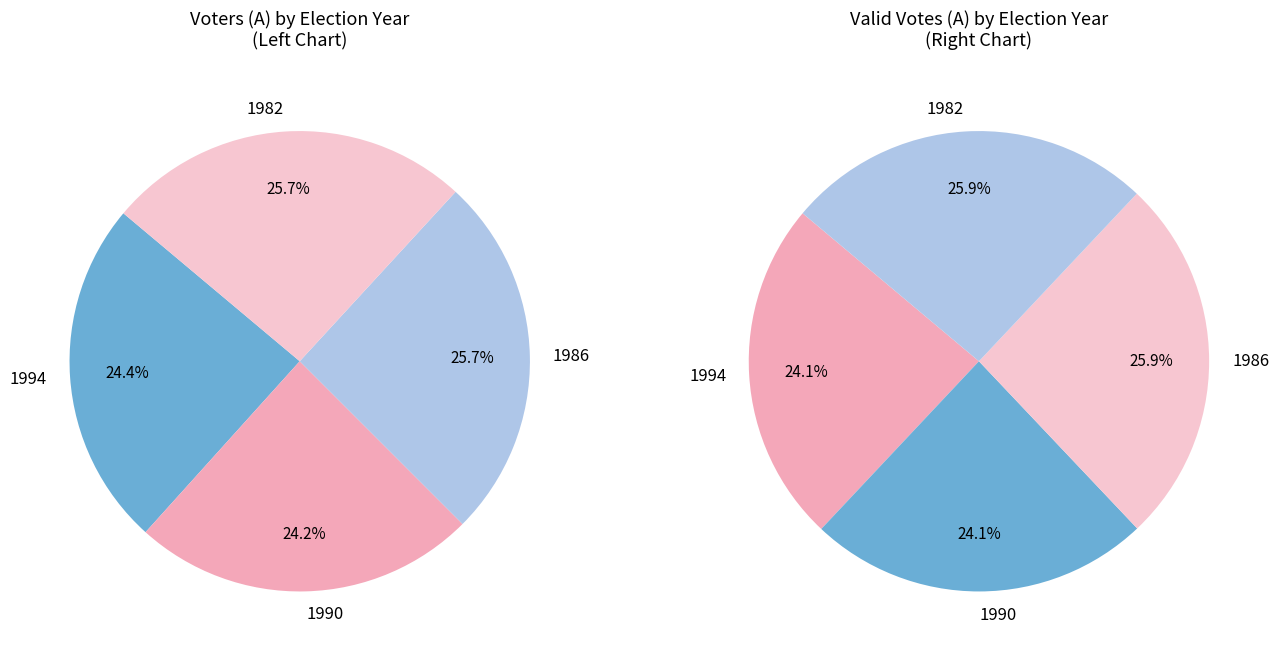

What is the change in value from 1990 to 1982?

+50